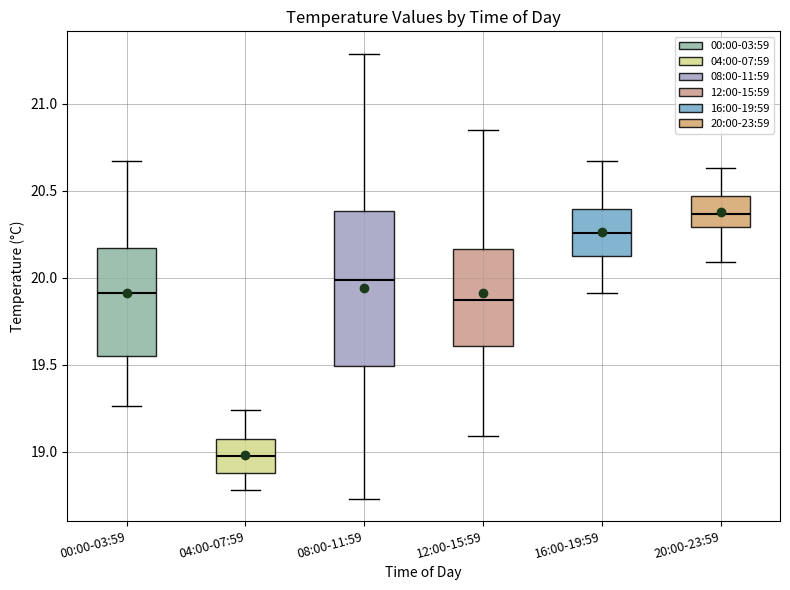

Reading left to right, transcribe this box plot: for each box, give where its median line is, the range the box spans, and where its two whiskers end, as read against the y-axis. The values are not printed on the chart, so give them approximately, as read against the axis.

00:00-03:59: median 19.90, box 19.55 to 20.15, whiskers 19.25 to 20.65
04:00-07:59: median 19.00, box 18.90 to 19.05, whiskers 18.80 to 19.25
08:00-11:59: median 20.00, box 19.50 to 20.40, whiskers 18.75 to 21.30
12:00-15:59: median 19.85, box 19.60 to 20.15, whiskers 19.10 to 20.85
16:00-19:59: median 20.25, box 20.15 to 20.40, whiskers 19.90 to 20.65
20:00-23:59: median 20.35, box 20.30 to 20.45, whiskers 20.10 to 20.65